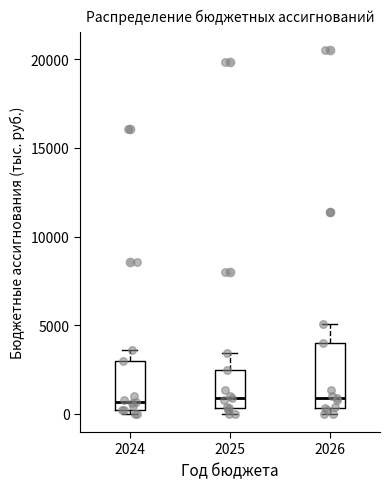

Reading left to right, transcribe this box plot: for each box, give where its median line is, the range the box spans, and where its two whiskers end, as read against the y-axis. The values are not printed on the chart, so give them approximately, as read against the axis.

2024: median 500, box 0 to 3000, whiskers 0 (just below the box's lower edge) to 3500
2025: median 1000, box 500 to 2500, whiskers 0 to 3500
2026: median 1000, box 500 to 4000, whiskers 0 to 5000